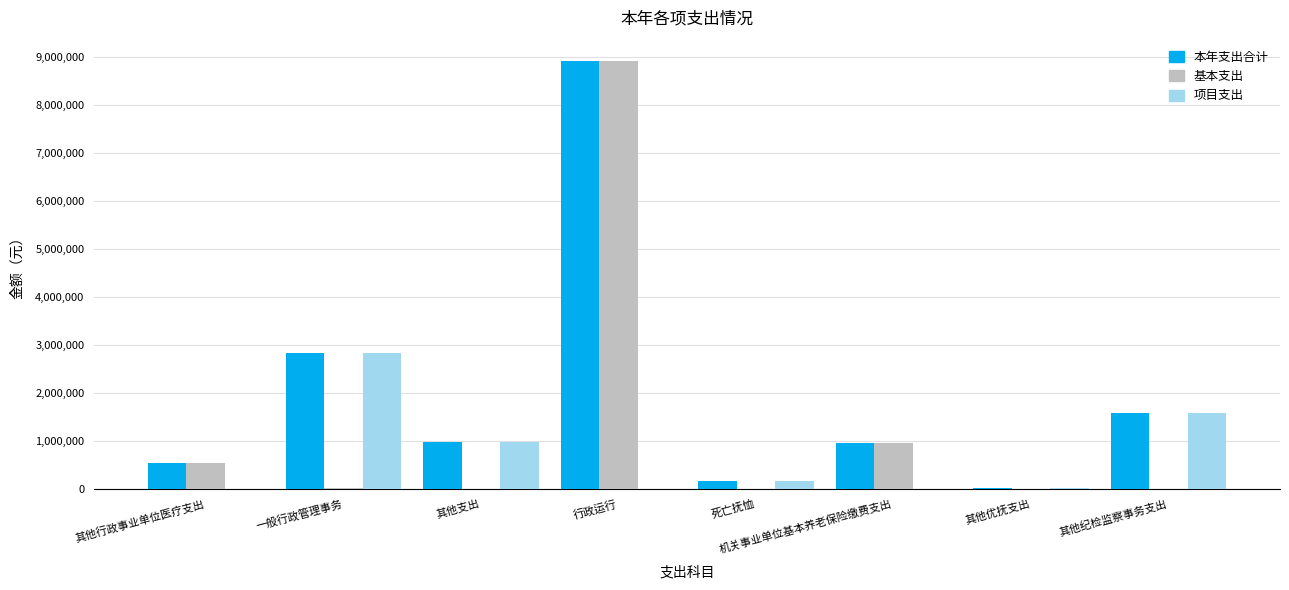

The value of 基本支出 at 其他支出 is 3964231.9. True or false?

False